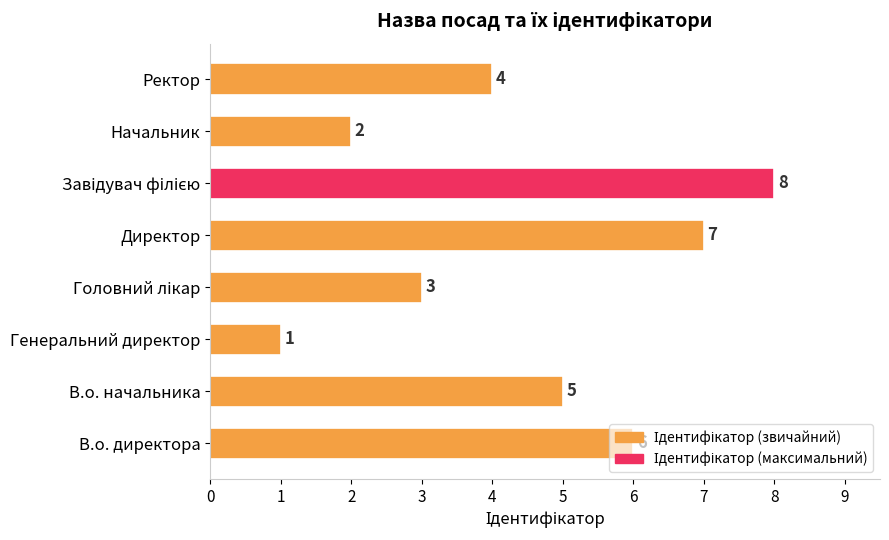

Is it true that the value at В.о. начальника is 8?

False